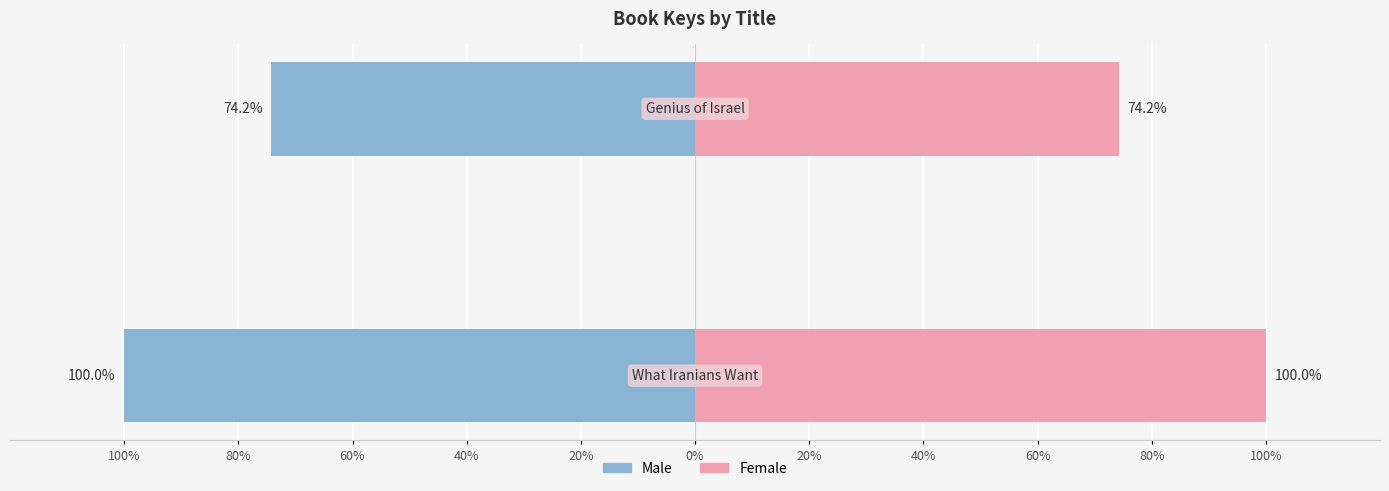

What is the value of the Female bar at the 2nd from the left?

74.2